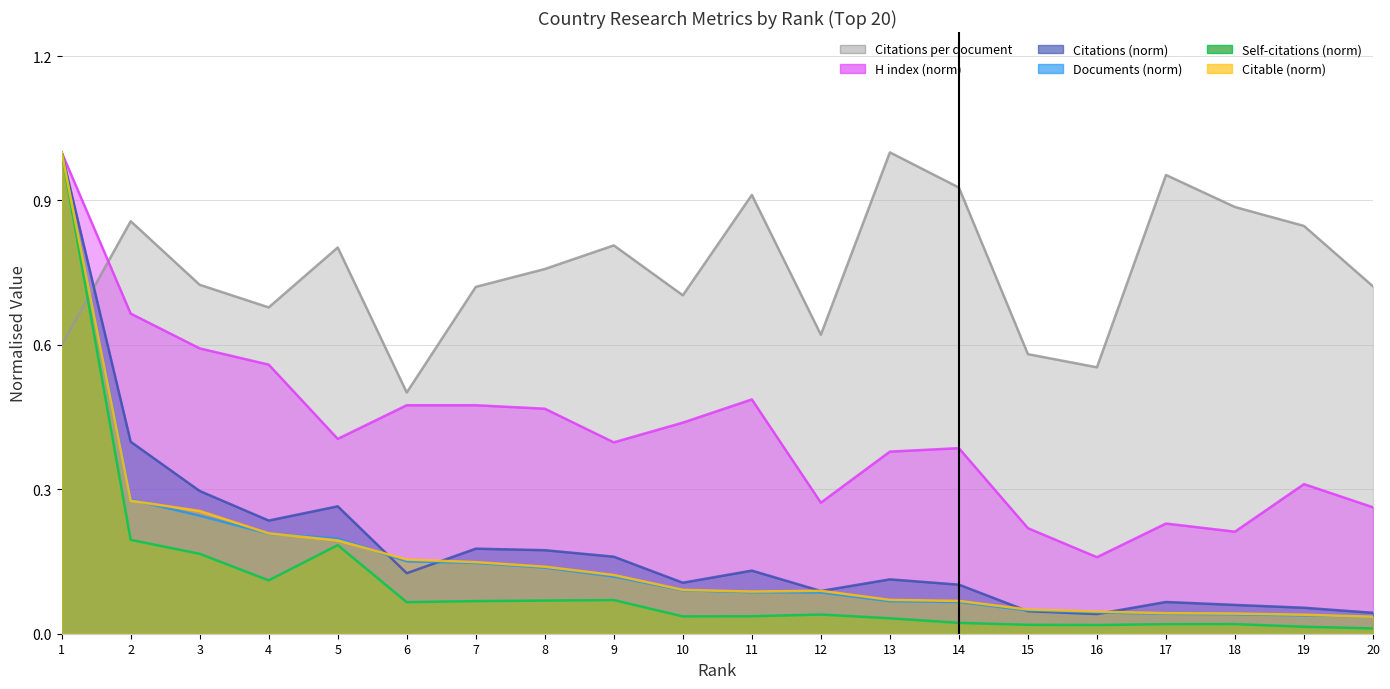

How many lines are shown in the chart?

6